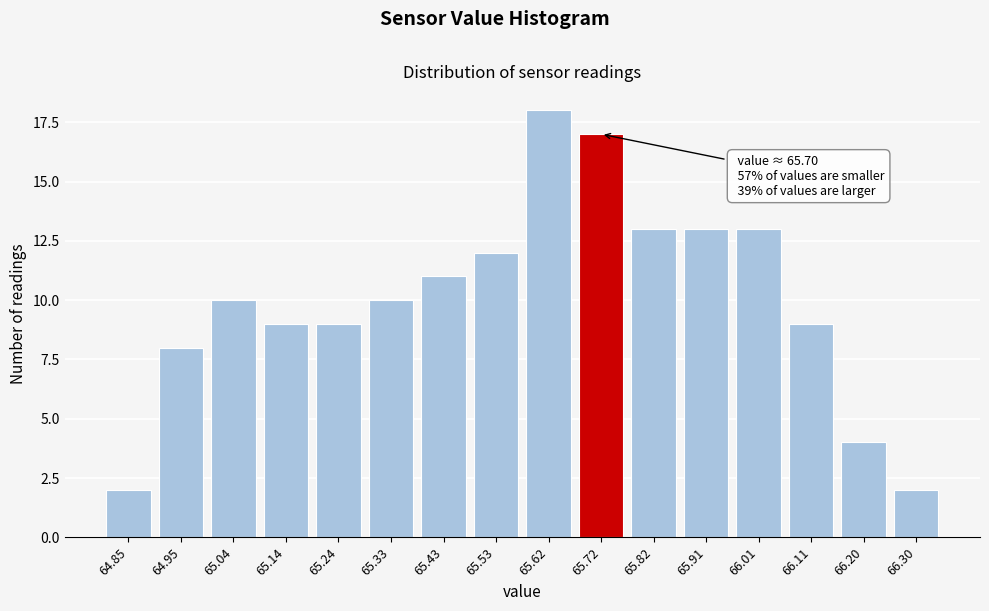

Reading left to right, transcribe all the data shown in this chart.

2	8	10	9	9	10	11	12	18	17	13	13	13	9	4	2